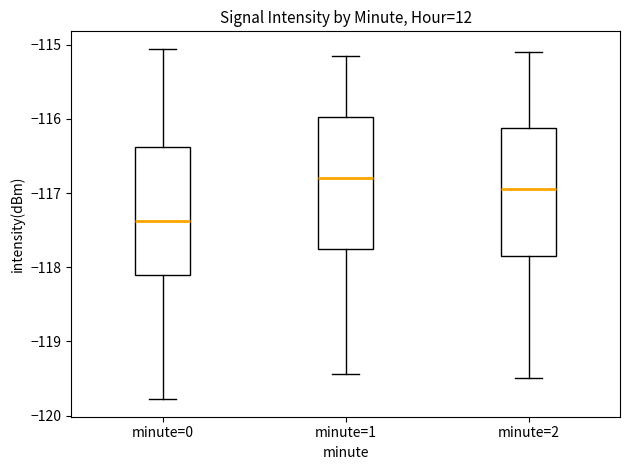

Reading left to right, read every box against the y-axis: the position of its median line, the range the box covers, and the ends of its whiskers. The values are not printed on the chart, so give them approximately, as read against the axis.

minute=0: median -117.4, box -118.1 to -116.4, whiskers -119.8 to -115.1
minute=1: median -116.8, box -117.7 to -116.0, whiskers -119.4 to -115.1
minute=2: median -116.9, box -117.8 to -116.1, whiskers -119.5 to -115.1